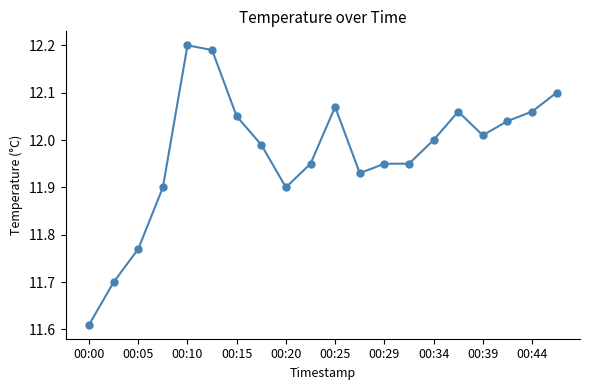

What is the difference between the maximum and minimum values?

0.6